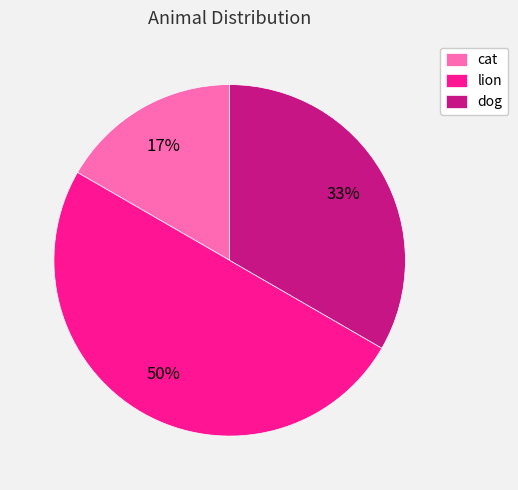

Is it true that dog is 33% of the pie?

True